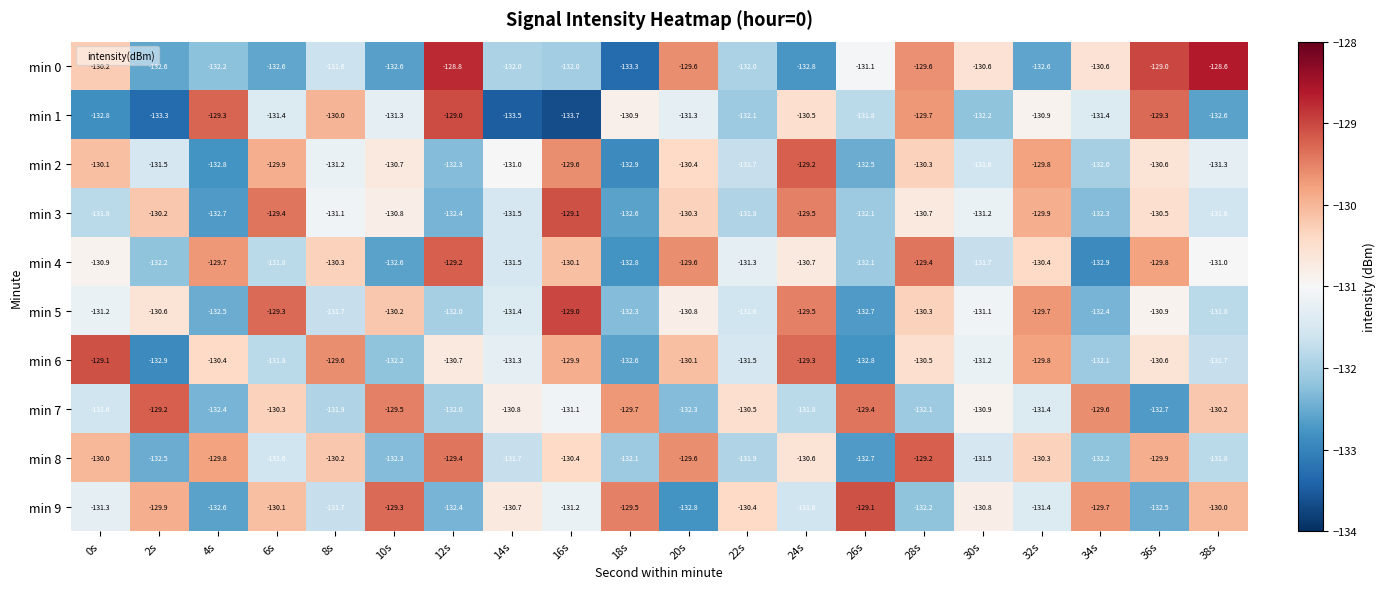

What is the difference between the highest and lowest values at 34s?

3.3